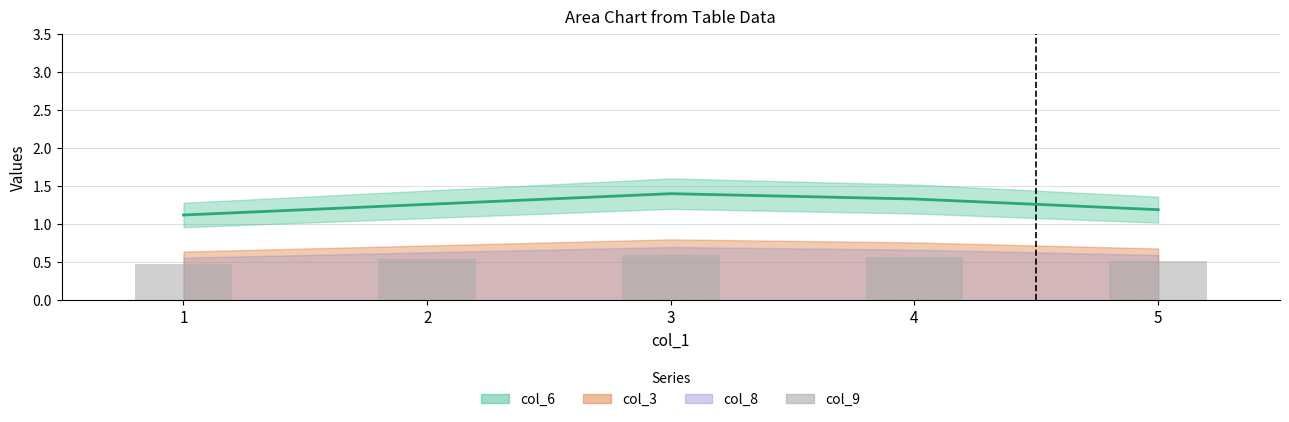

How many values are between 0 and 1?

5